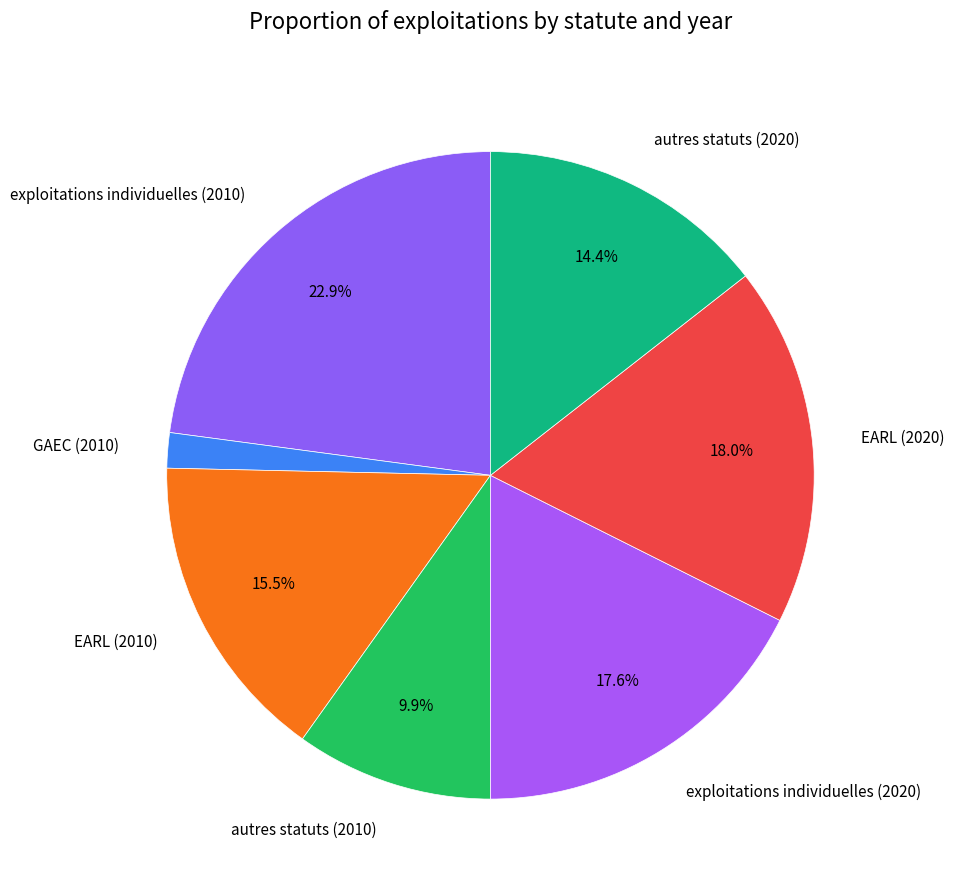

Is there any slice that represents more than half of the pie?

No